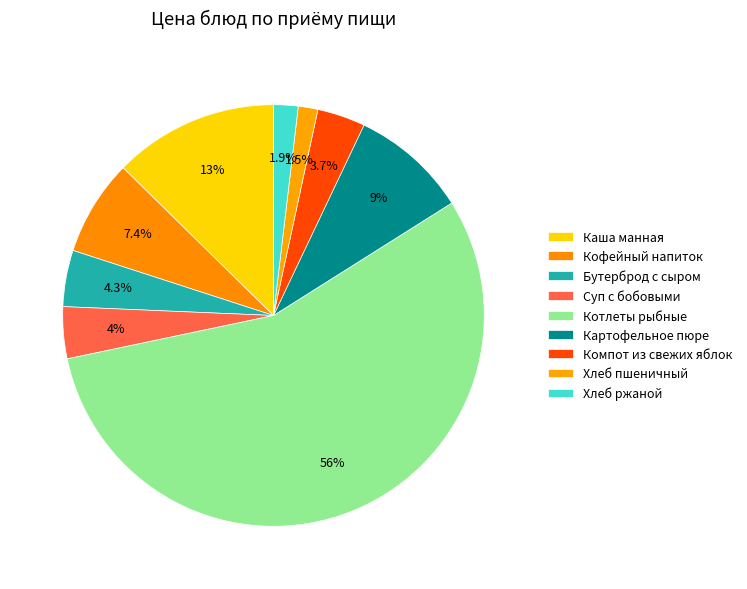

How many segments does this pie chart have?

9